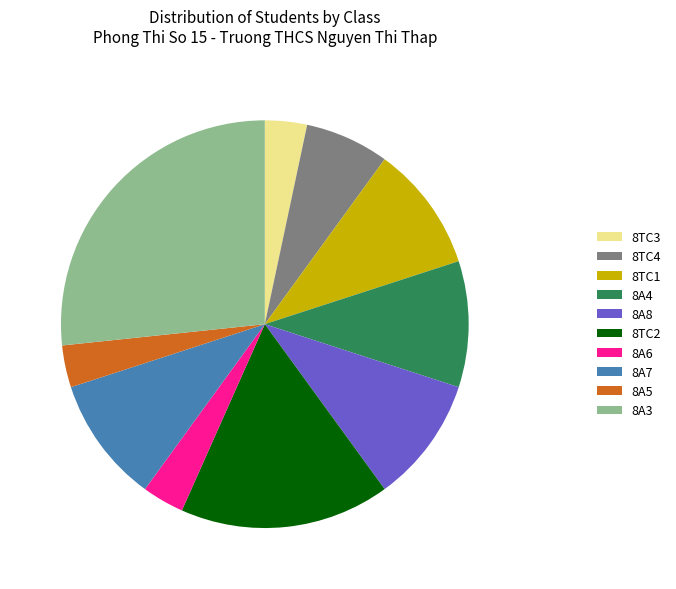

True or false: 8TC1 accounts for 10% of the total.

True